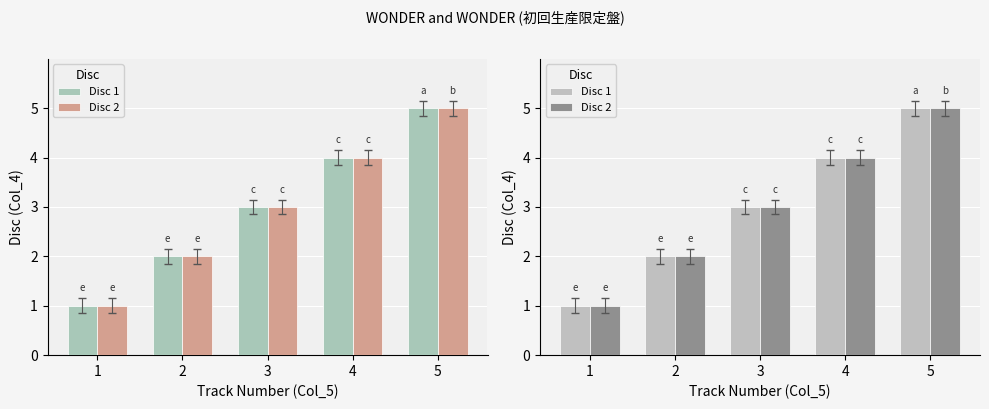

Is it true that Disc 1 equals 4 at 4?

True